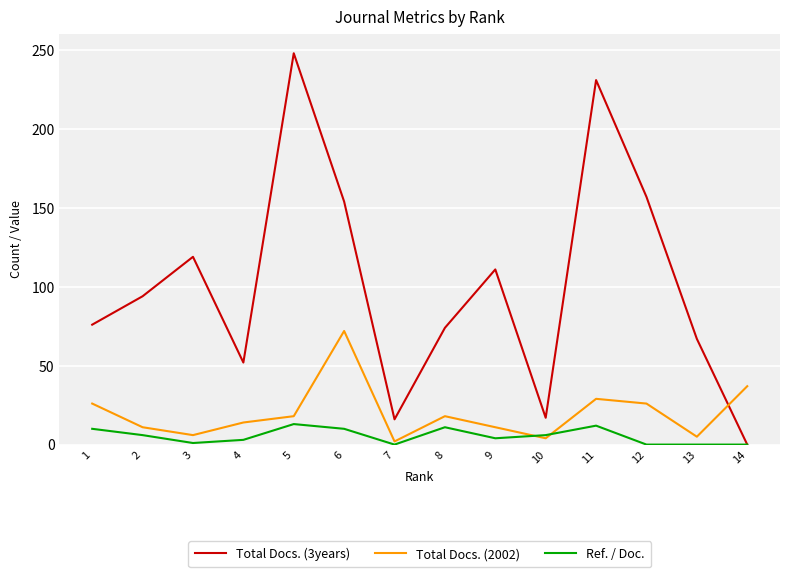

True or false: Total Docs. (3years) has a value of 94 at 2.

True